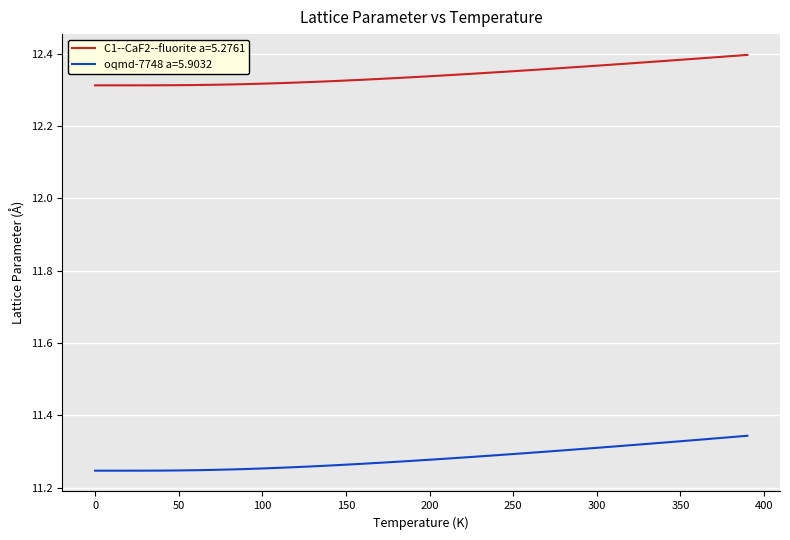

What are all the series names shown in the legend?

C1--CaF2--fluorite a=5.2761, oqmd-7748 a=5.9032